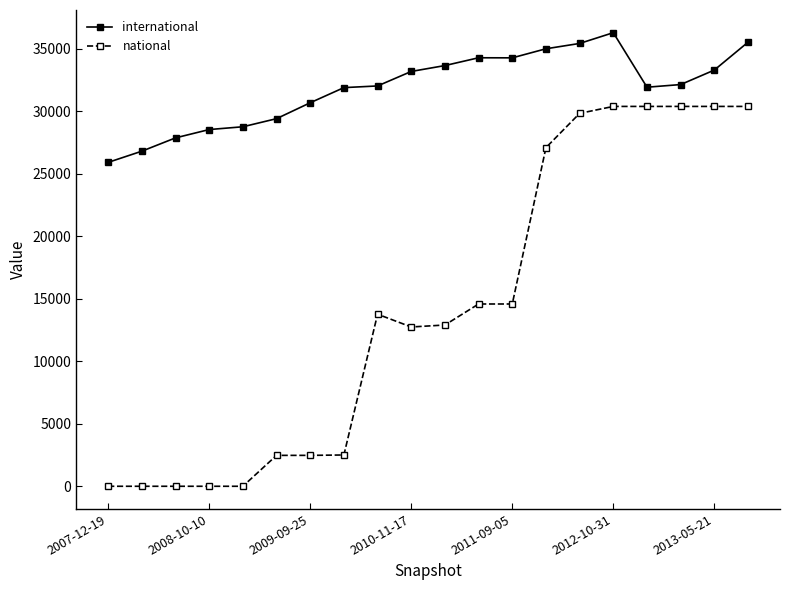

Which series has the widest spread of values?

national